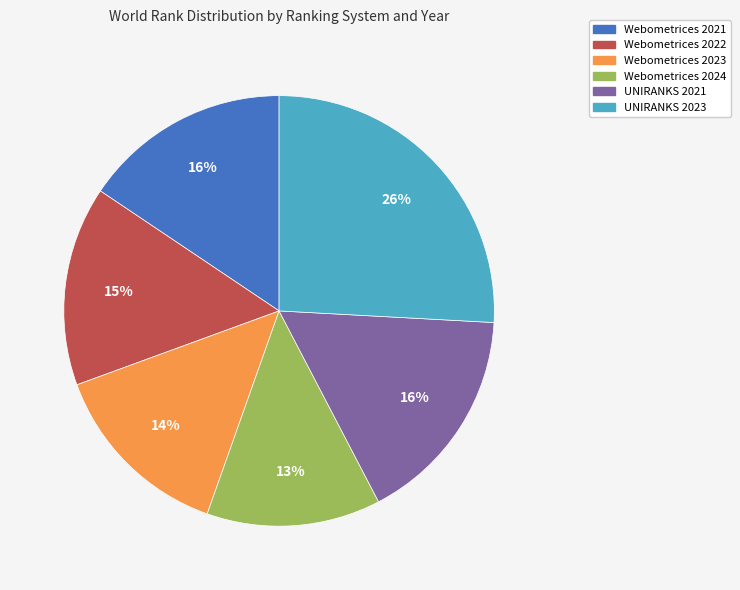

Does Webometrices 2021 represent more than half of the total?

No